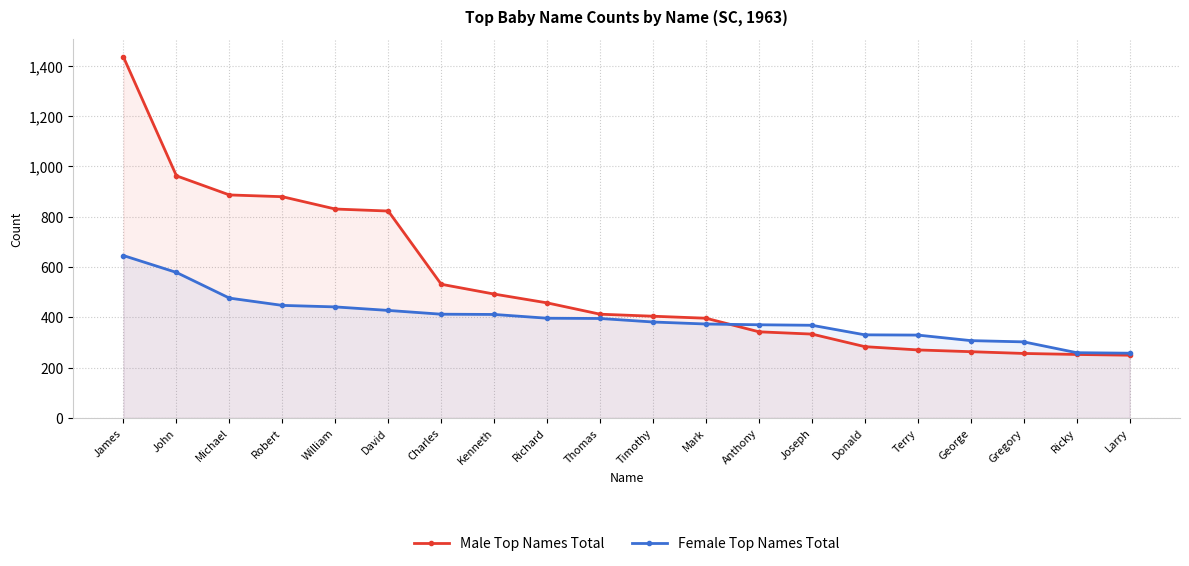

What is the spread (max minus min) of values at John?

384